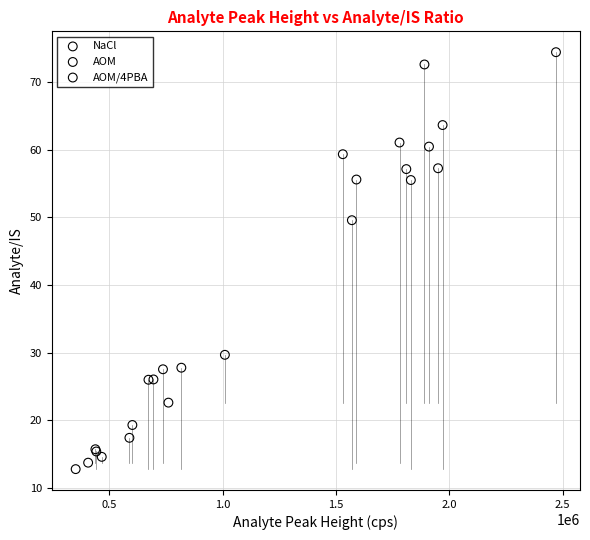

Which series reaches the maximum Y coordinate?

NaCl